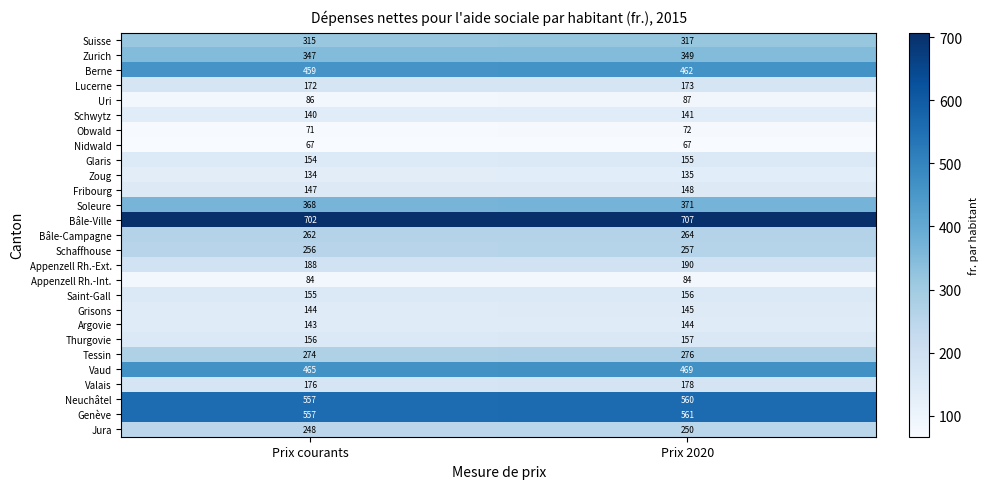

The value of Tessin at Prix courants is 382. True or false?

False